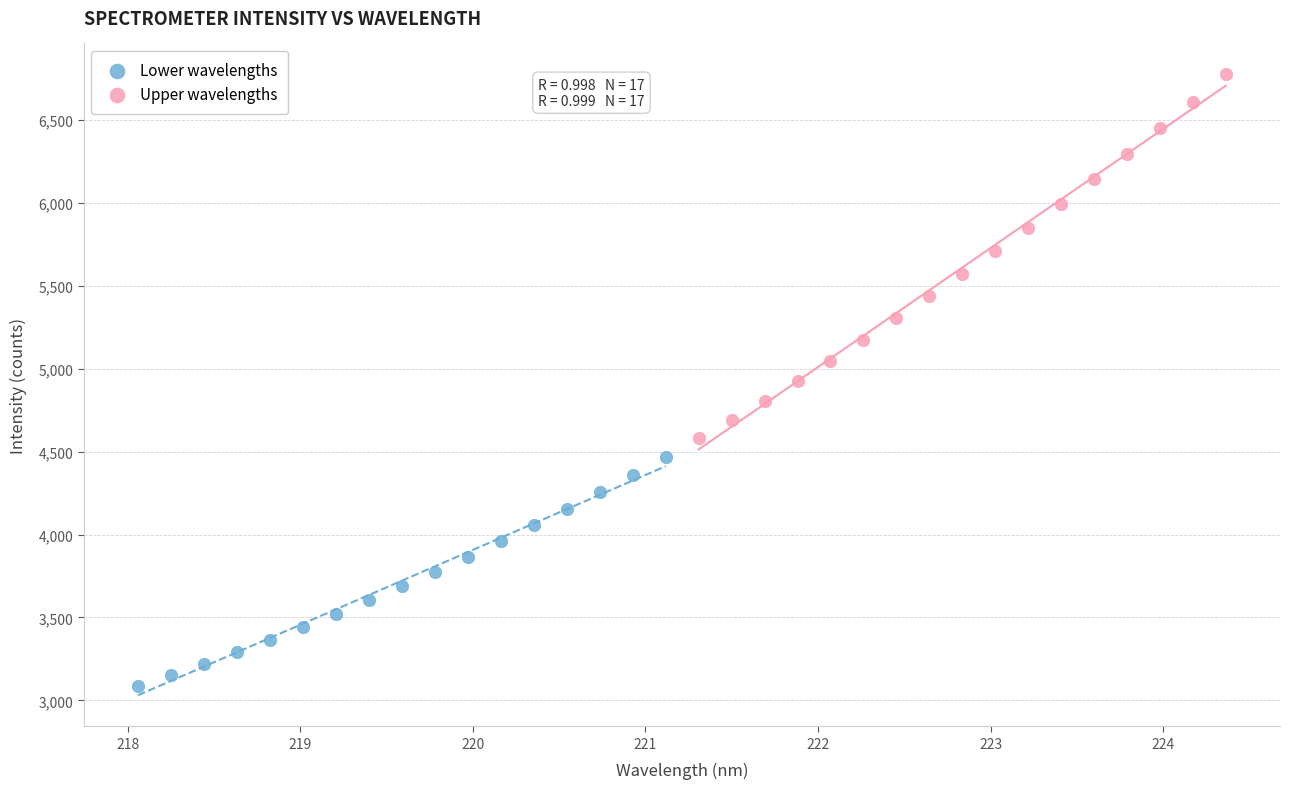

Which series contains the highest Y value?

Upper wavelengths